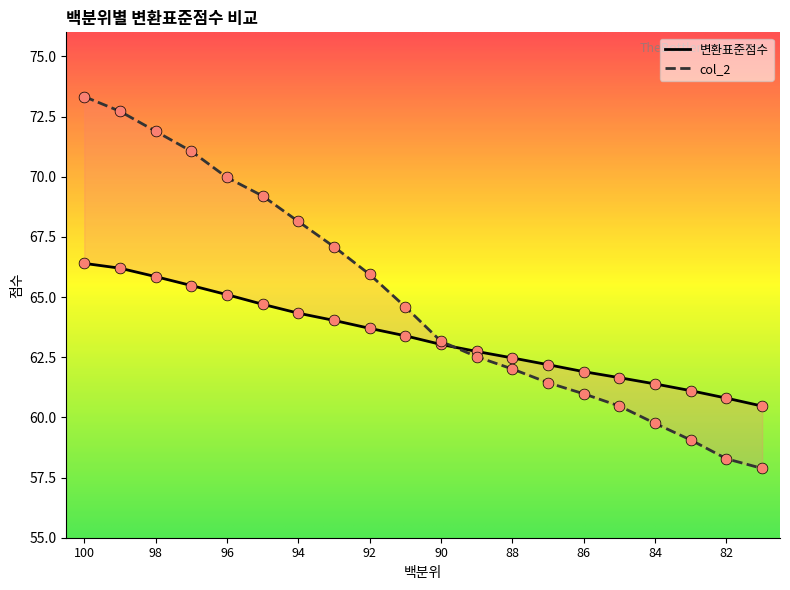

What are all the series names shown in the legend?

변환표준점수, col_2